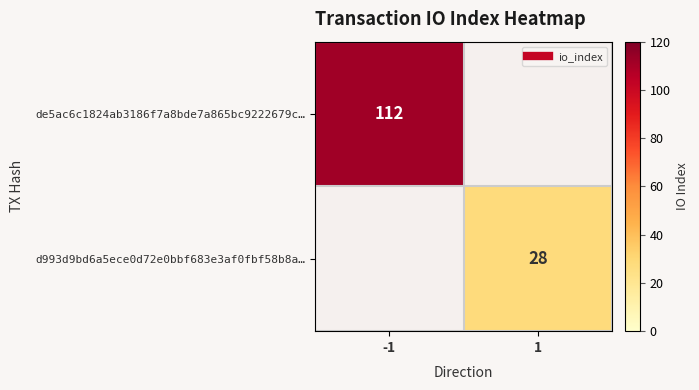

What is the highest value of the de5ac6c1824ab3186f7a8bde7a865bc9222679c… series?

112.0